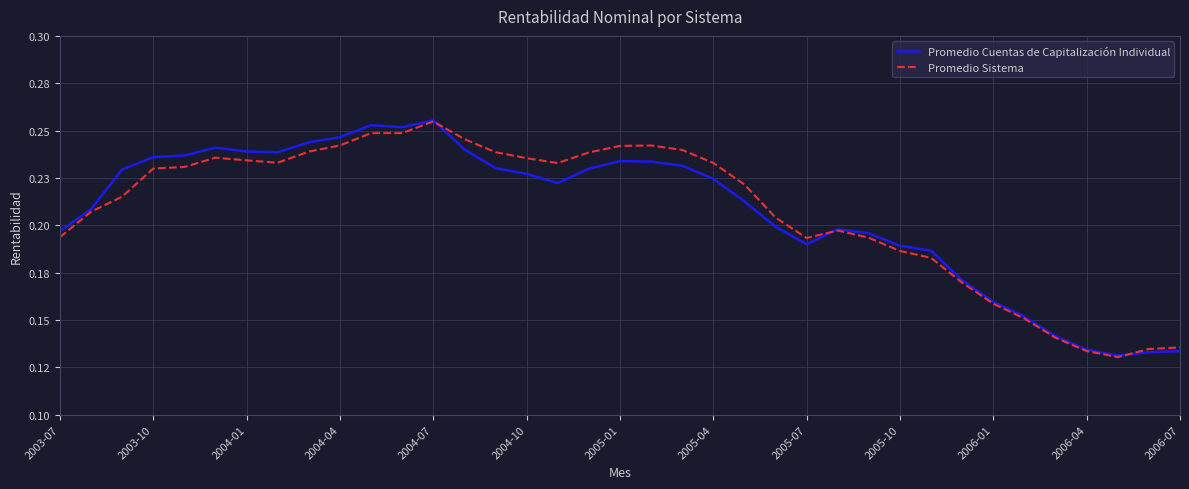

What is the smallest value displayed?

0.1